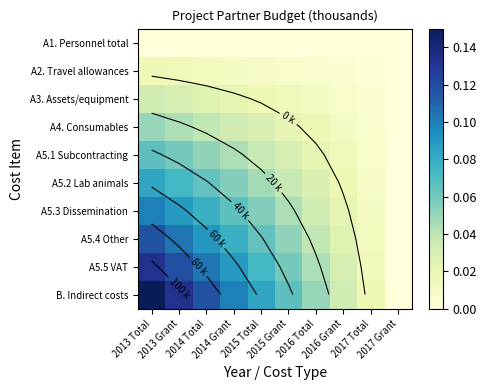

What is the difference between the second highest and second lowest values in the A5.2 Lab animals series?

0.1